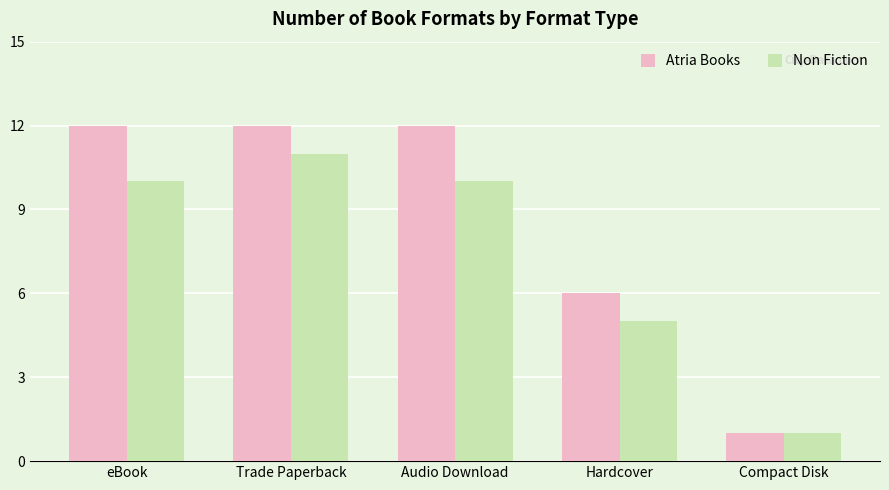

List the series in order of their peak value, highest first.

Atria Books, Non Fiction